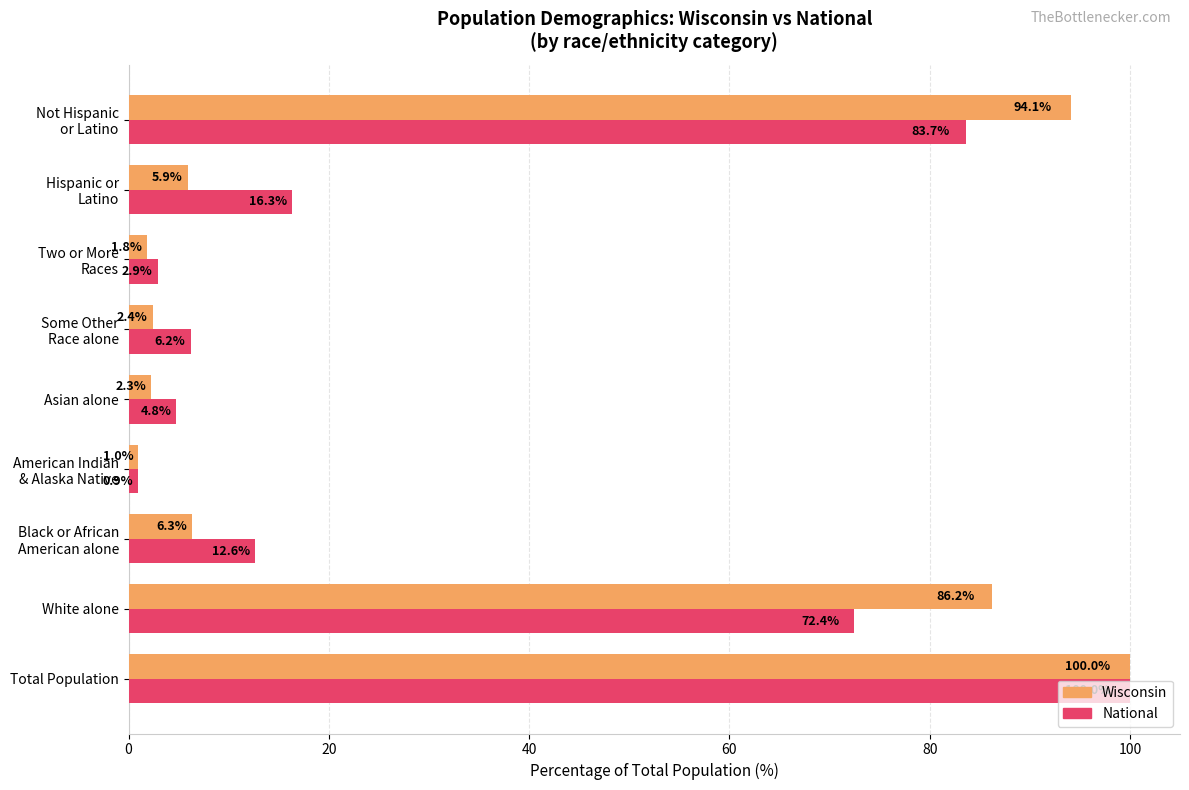

Which series has the largest range (max minus min)?

National